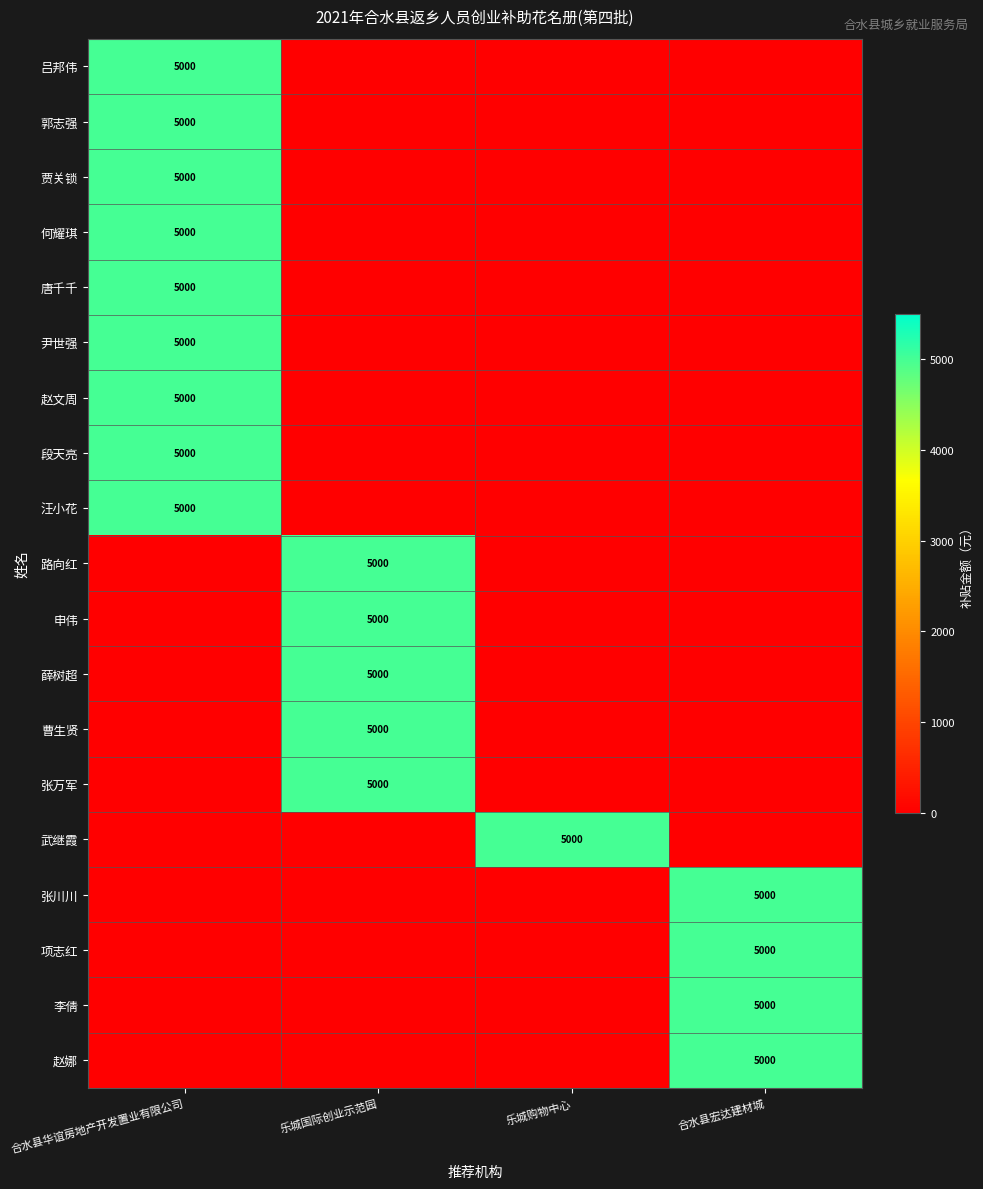

The value of 唐千千 at 合水县华谊房地产开发置业有限公司 is 7544. True or false?

False